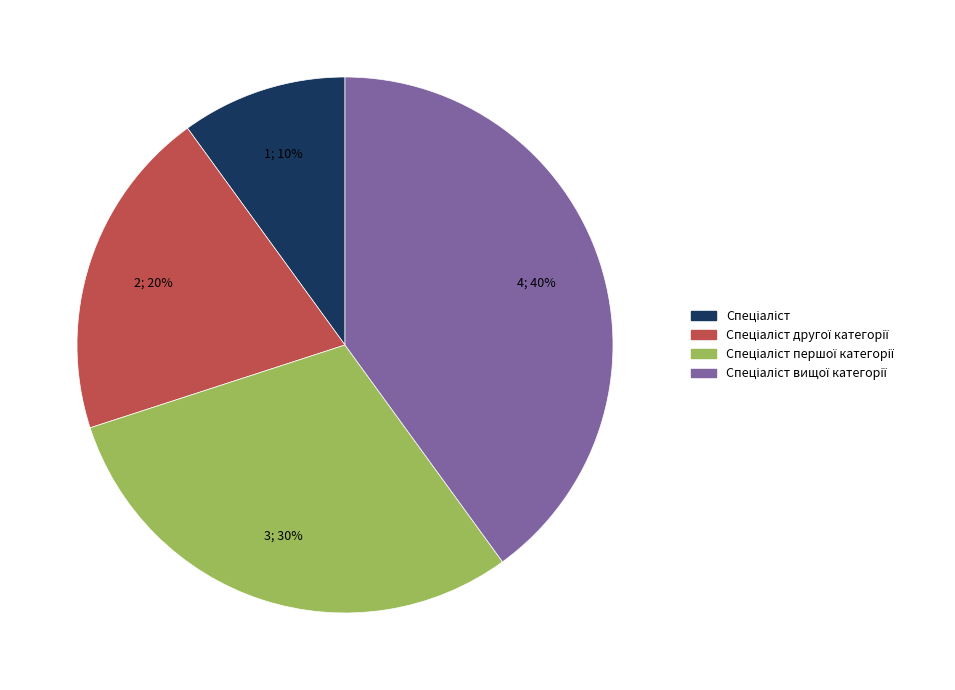

Is there any slice that represents more than half of the pie?

No